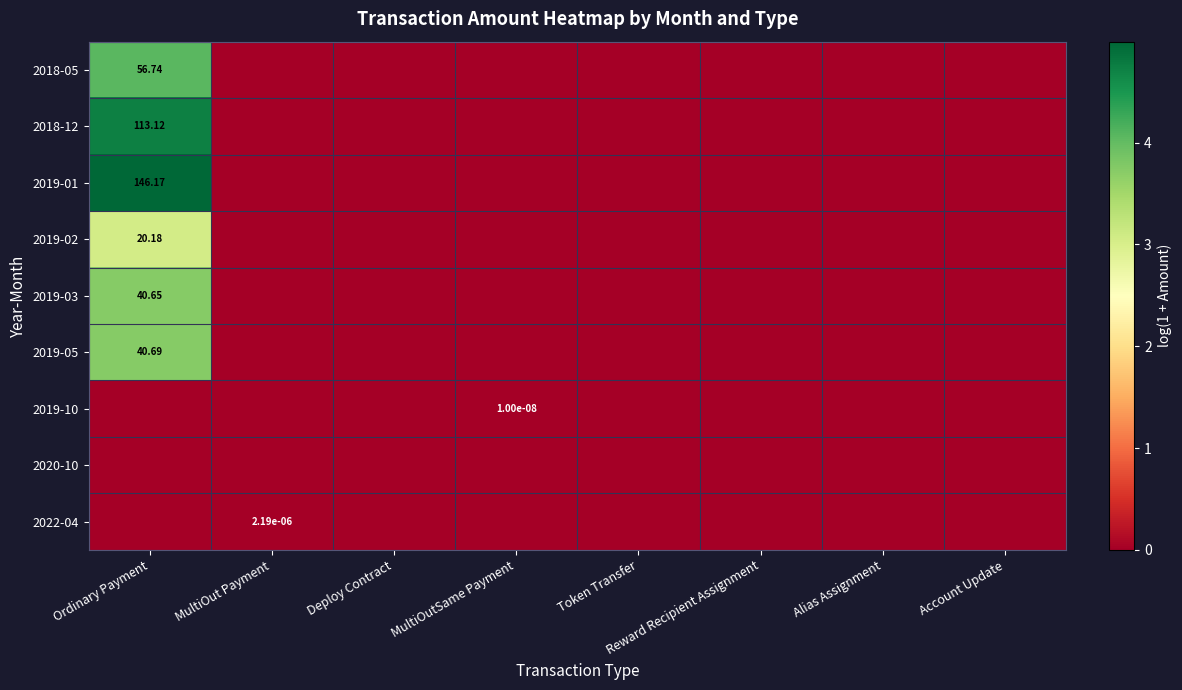

Which category has the highest value in the 2019-05 series?

Ordinary Payment